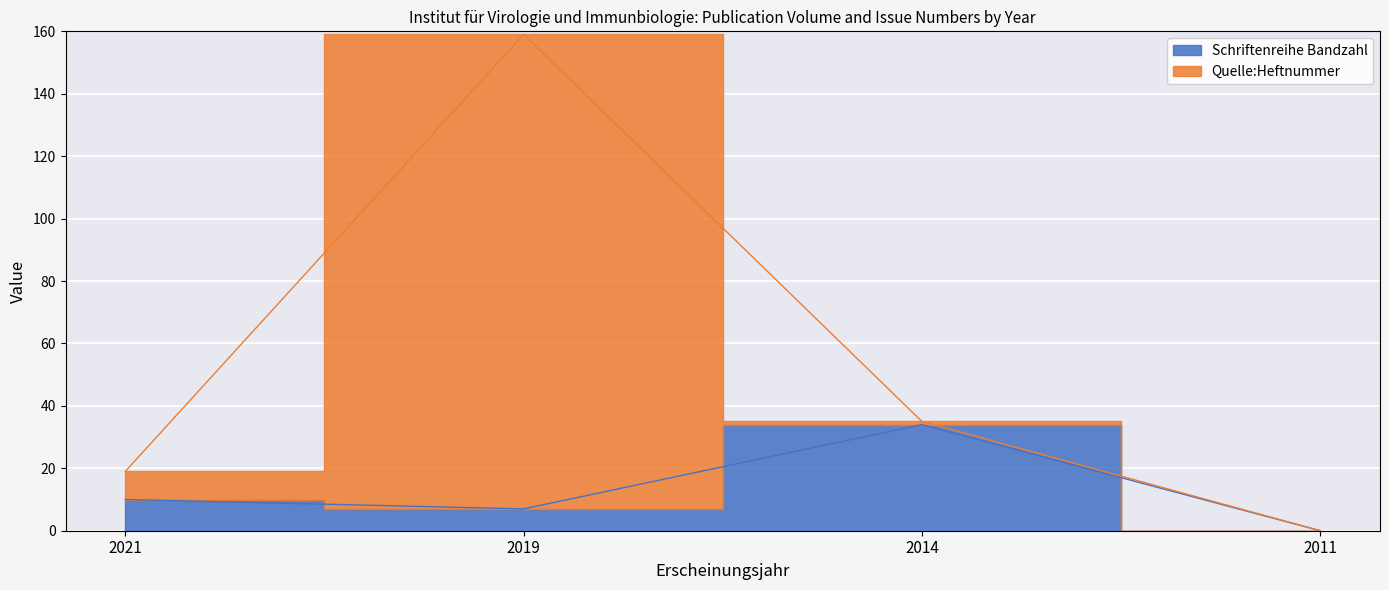

How many lines are shown in the chart?

2